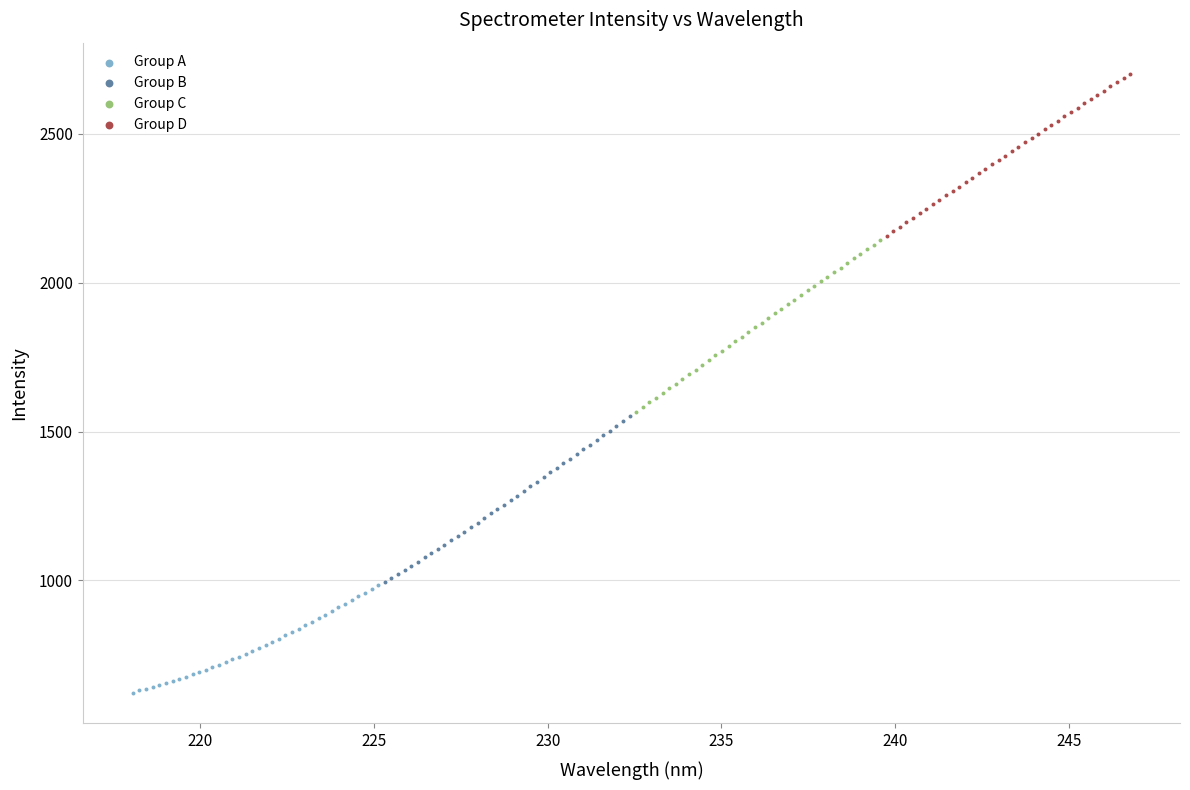

Which series reaches the minimum Y coordinate?

Group A